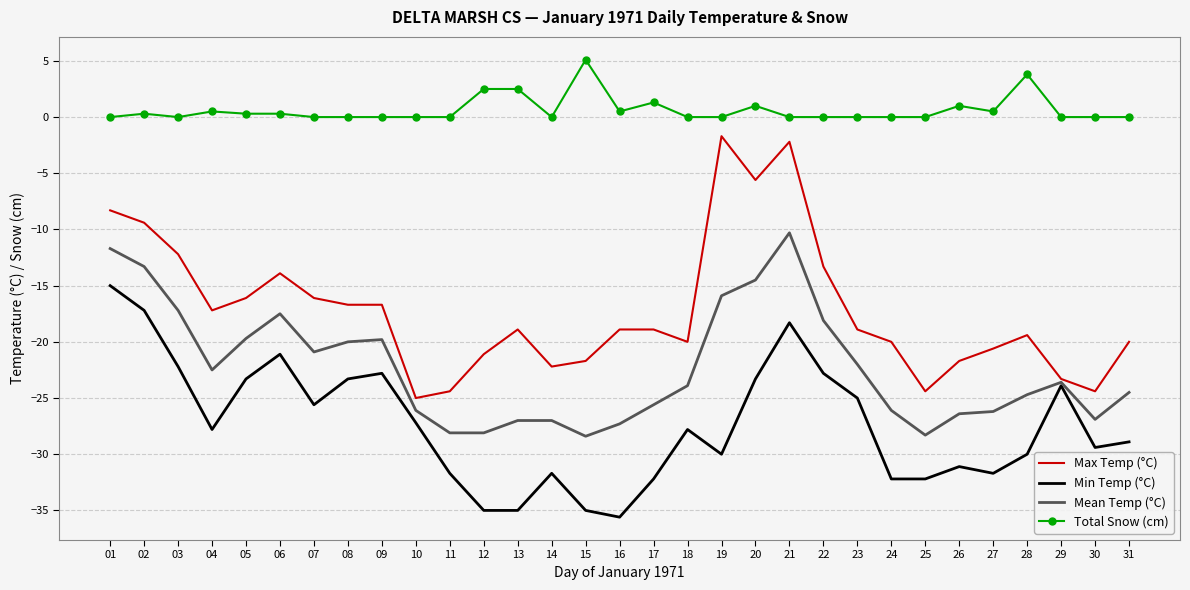

What is the spread (max minus min) of values at 19?

30.0